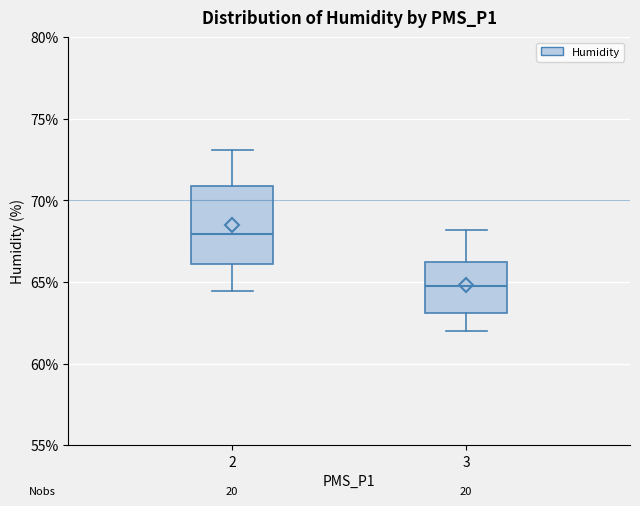

Comparing the boxes themselves (not the whiskers), which one is the tallest?

2